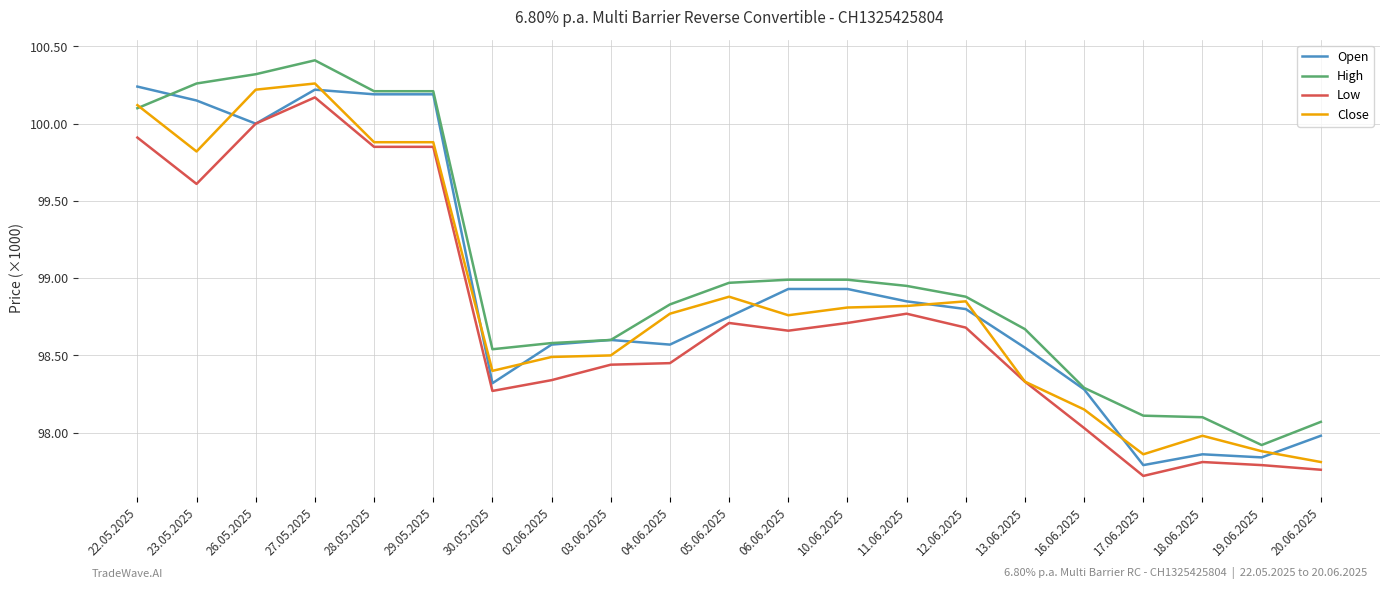

Does the chart have visible grid lines?

Yes